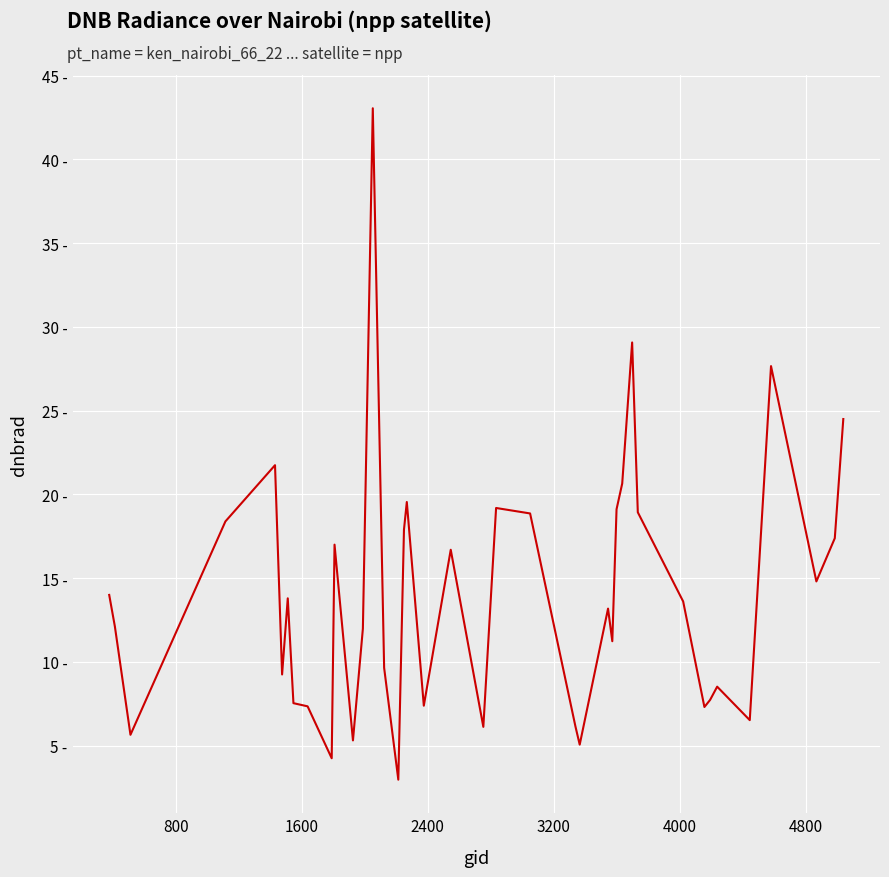

What is the sum of all values?

561.2